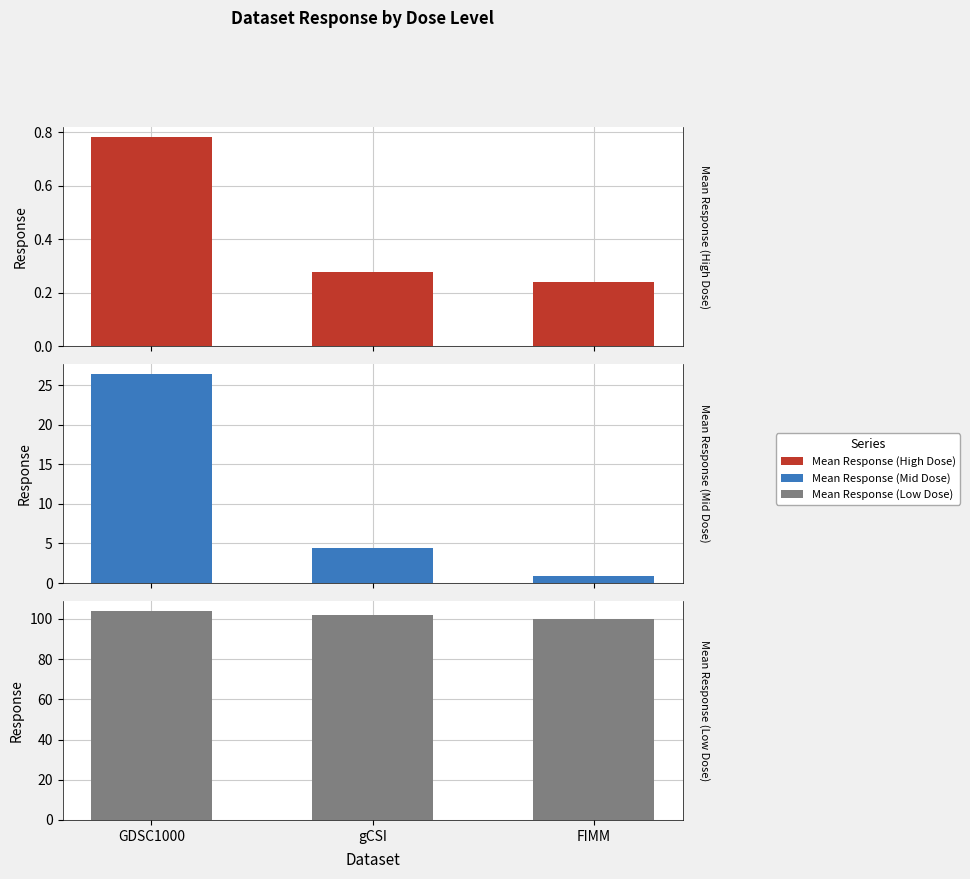

What is the sum of the Mean Response (High Dose) values at gCSI and FIMM?

0.5